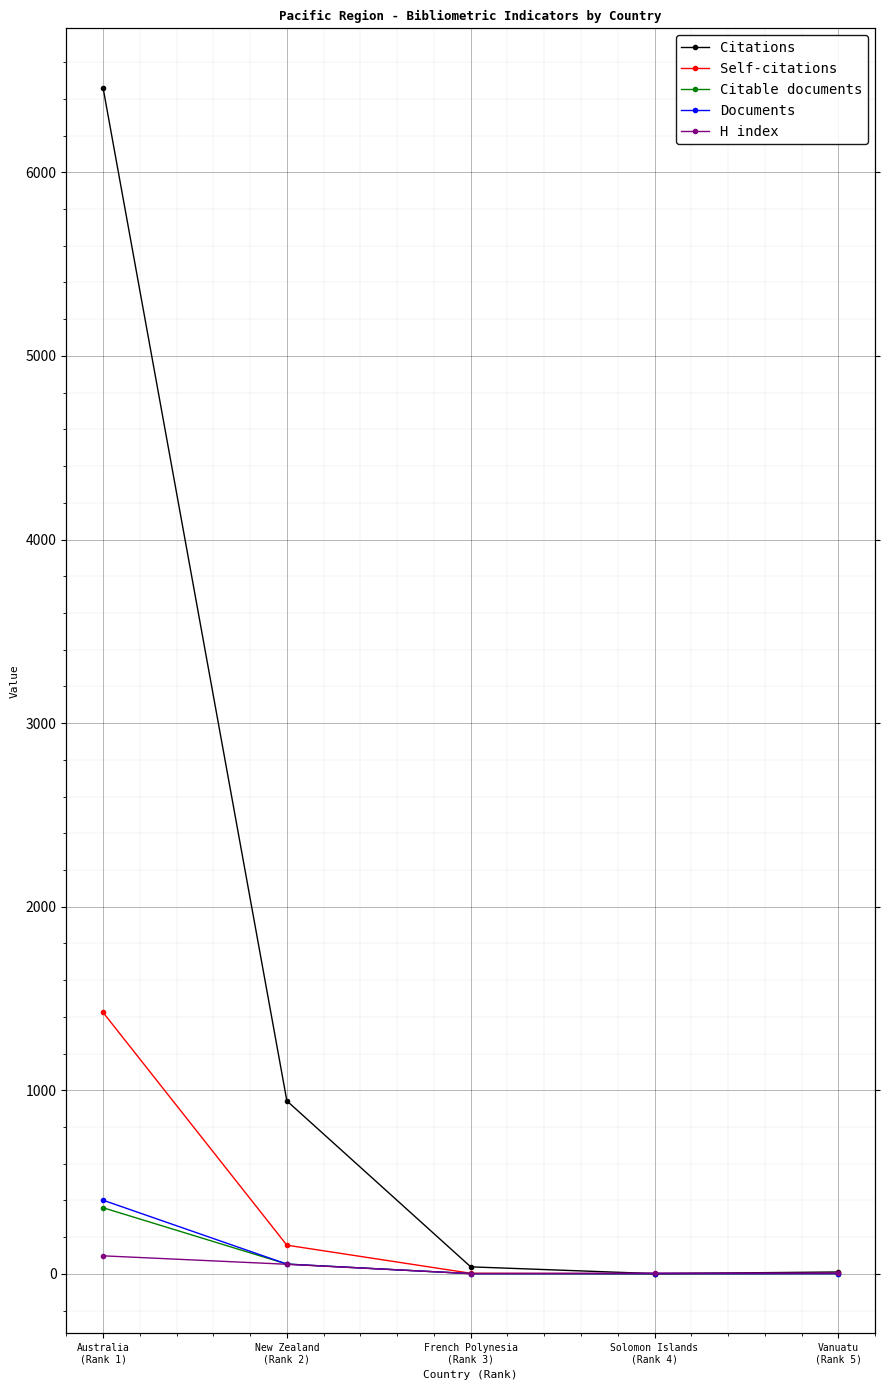

How many distinct data groups are displayed?

5